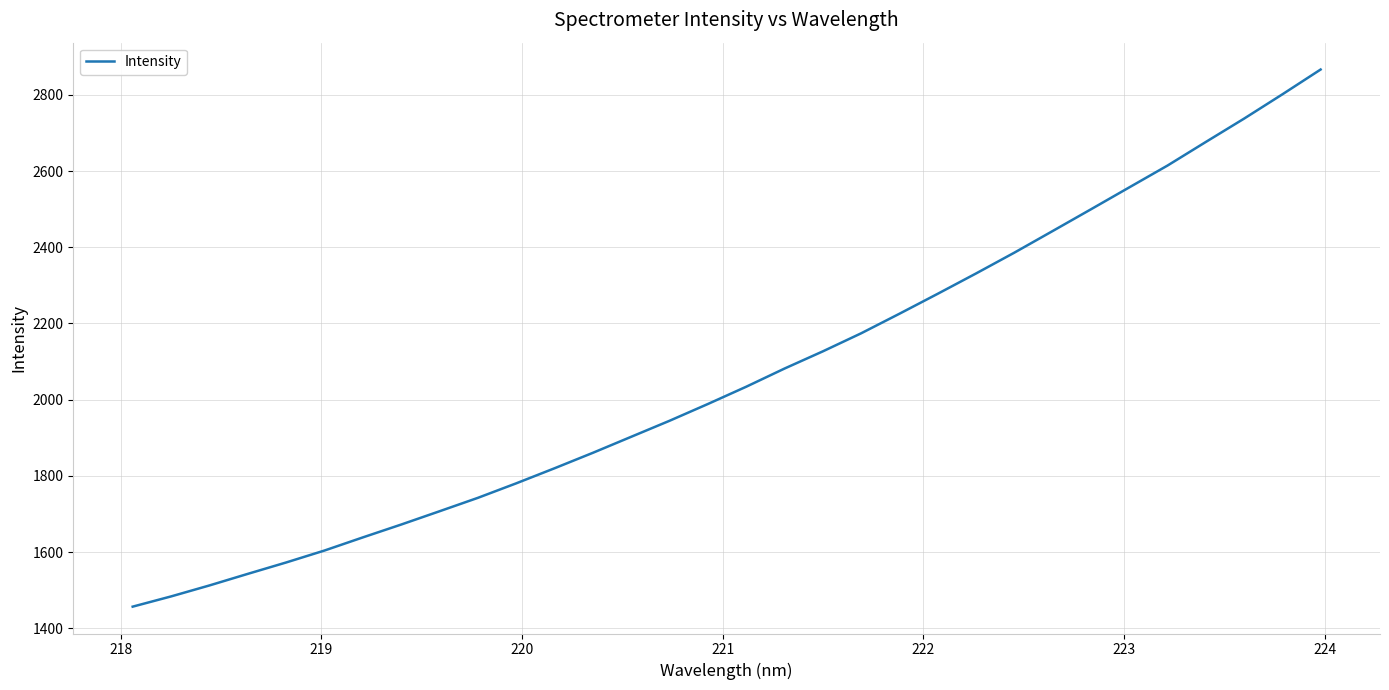

What is the greatest value displayed?

2866.5